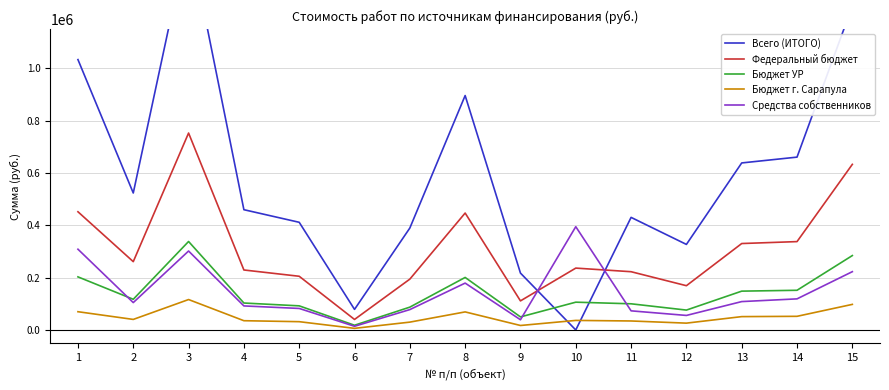

At which category does Всего (ИТОГО) reach its first local valley?

2